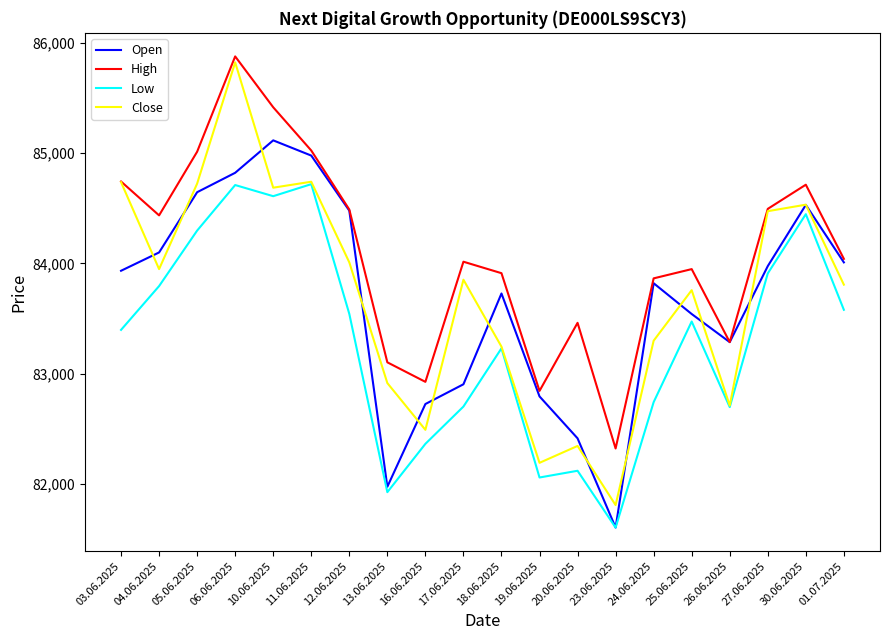

What is the difference between the highest and lowest values at 06.06.2025?

1166